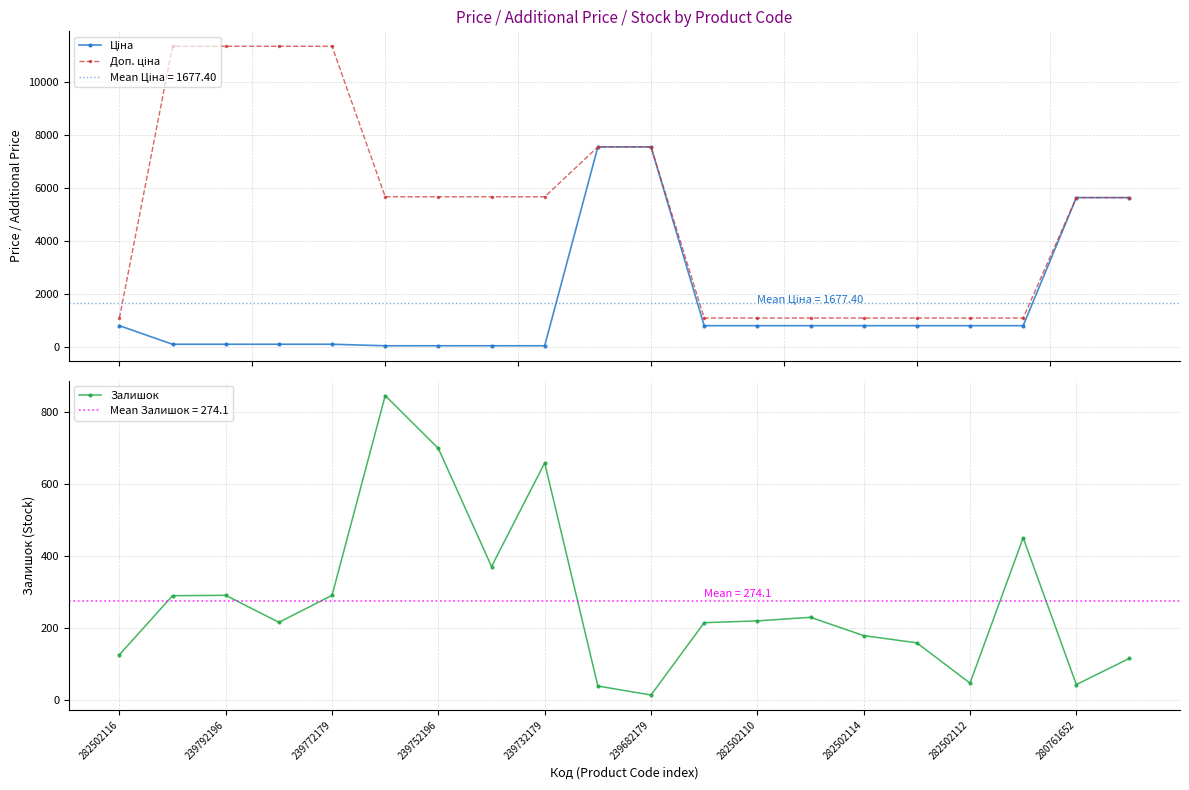

What is the maximum value for Залишок?

845